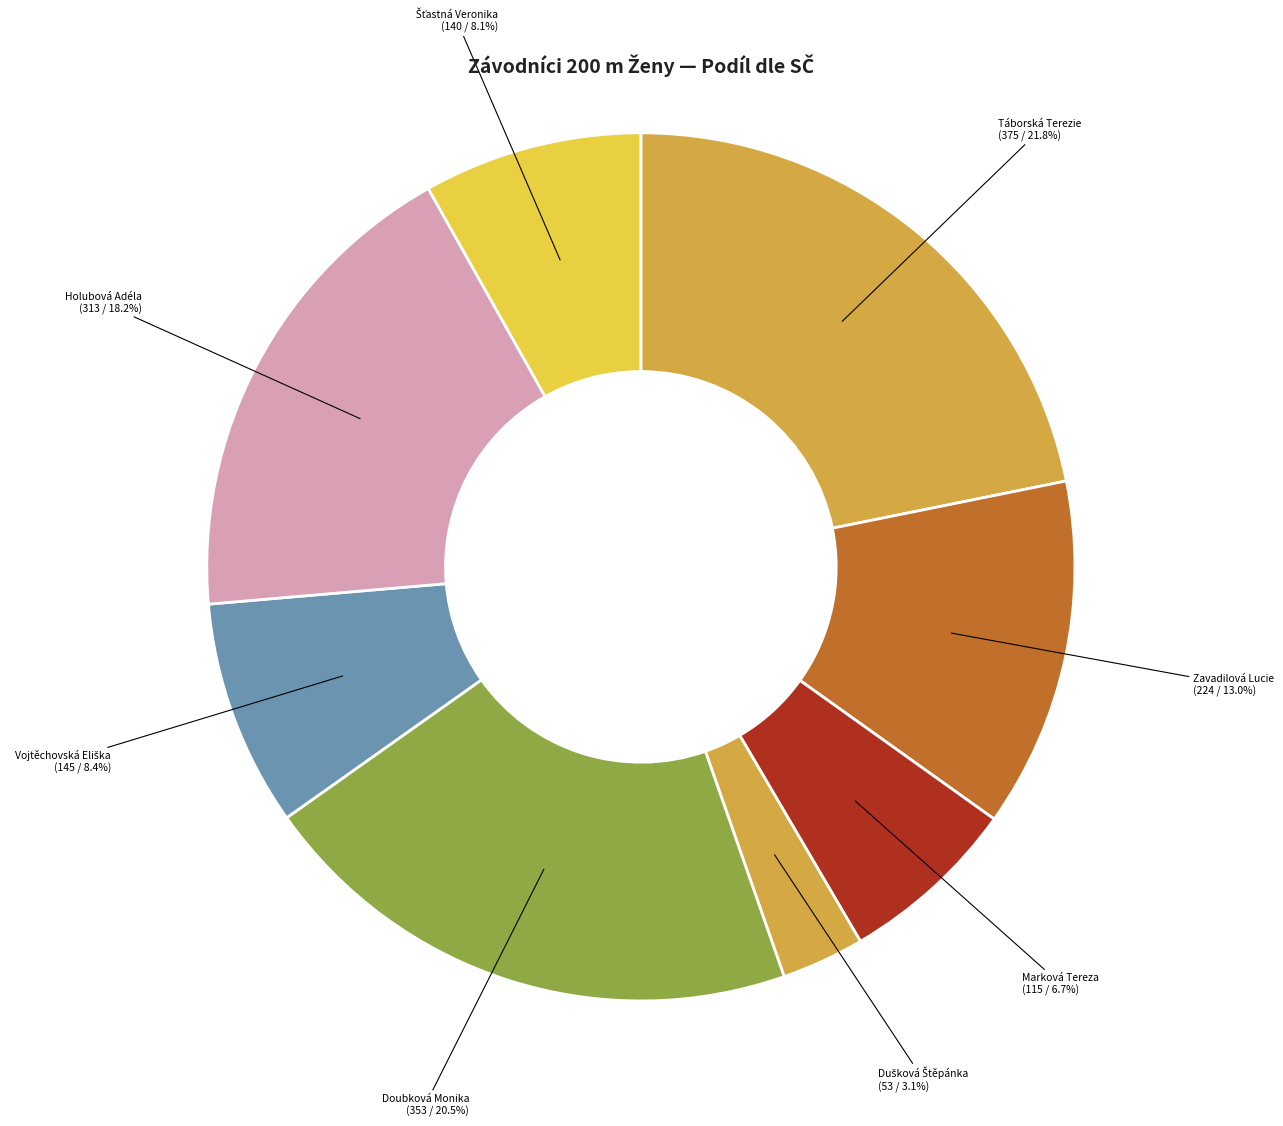

How many slices are in this pie chart?

8